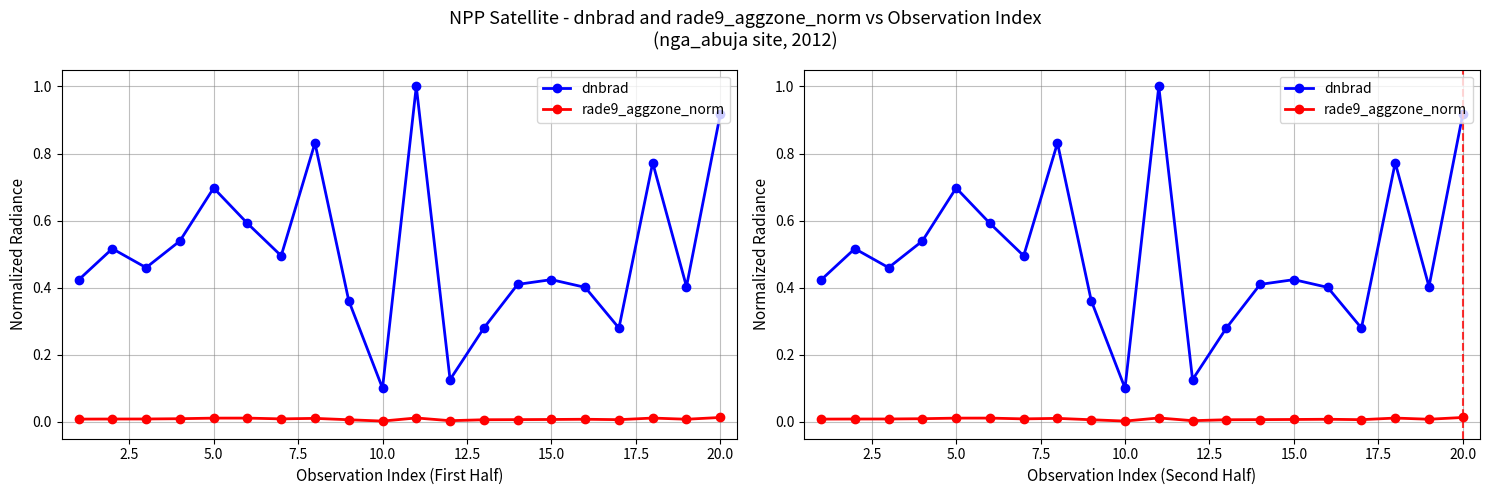

What is the average value of the dnbrad series?

0.5